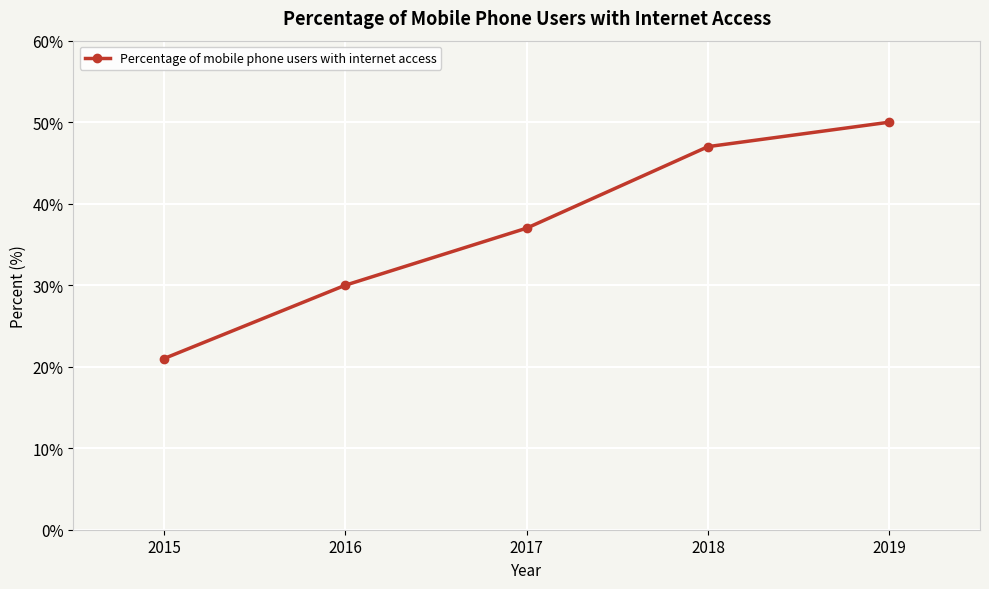

What is the smallest value displayed?

21